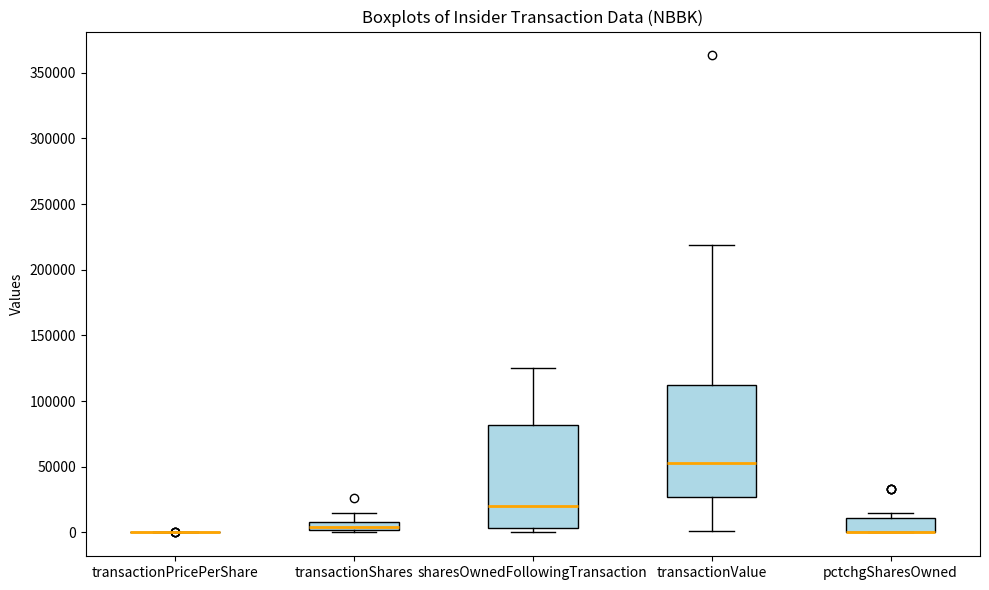

Comparing the boxes themselves (not the whiskers), which one is the tallest?

transactionValue